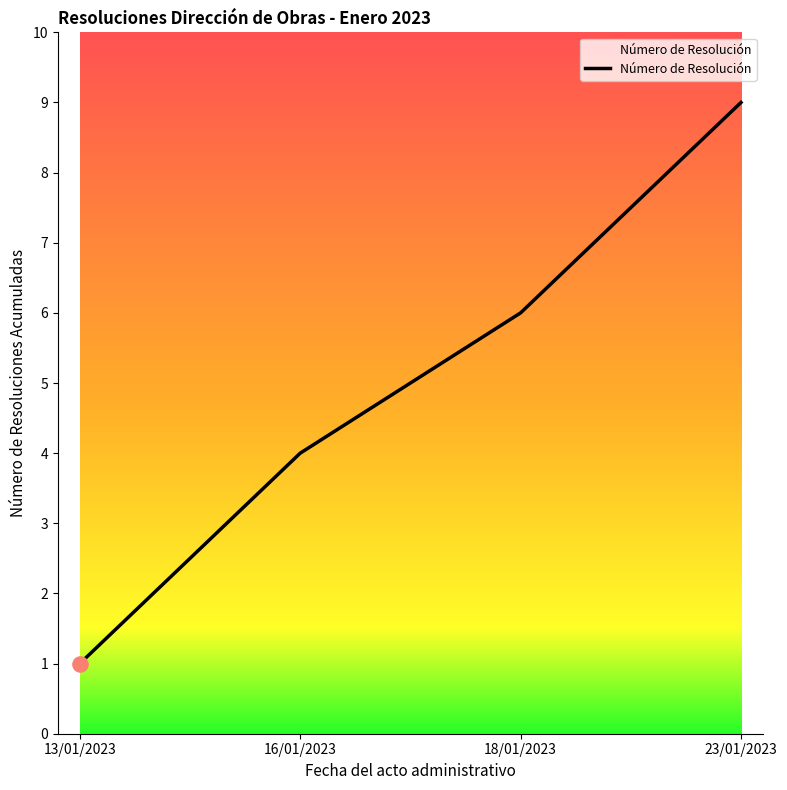

Between 18/01/2023 and 23/01/2023, which is larger?

23/01/2023